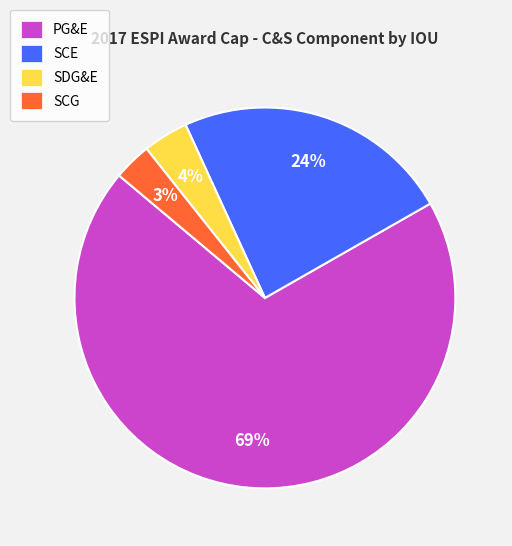

How many segments does this pie chart have?

4